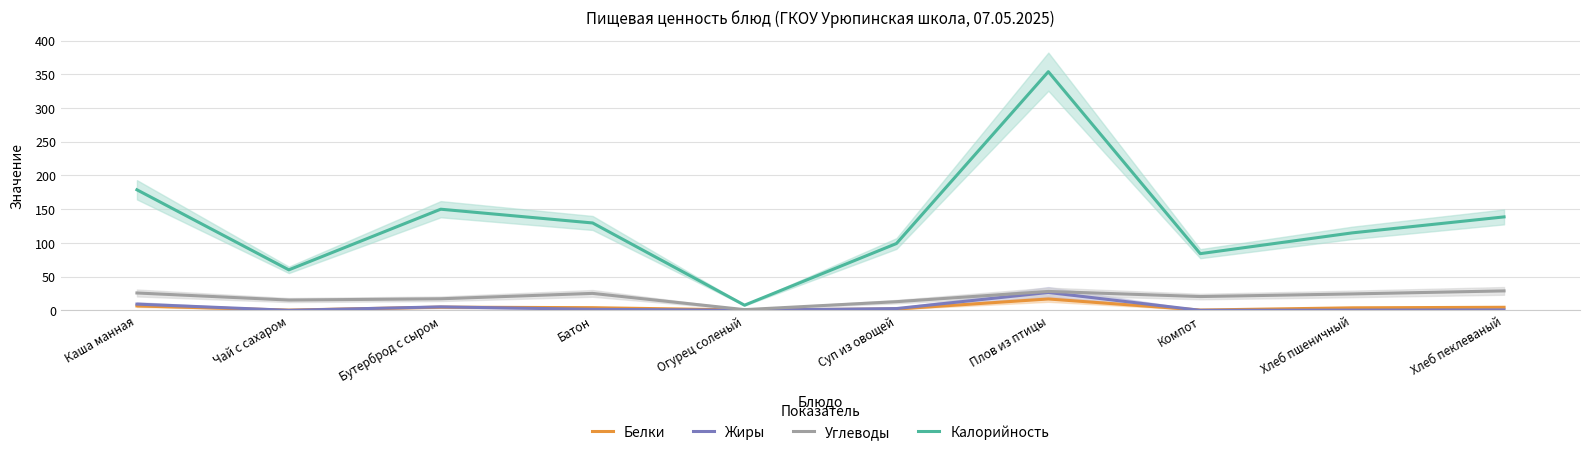

At which label does Жиры first exceed 1?

Каша манная